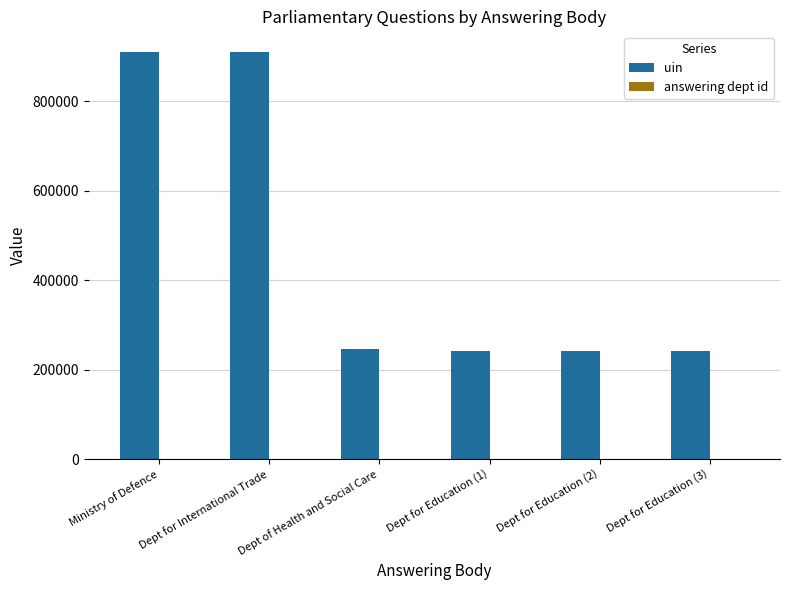

Does the chart contain stacked bars?

No